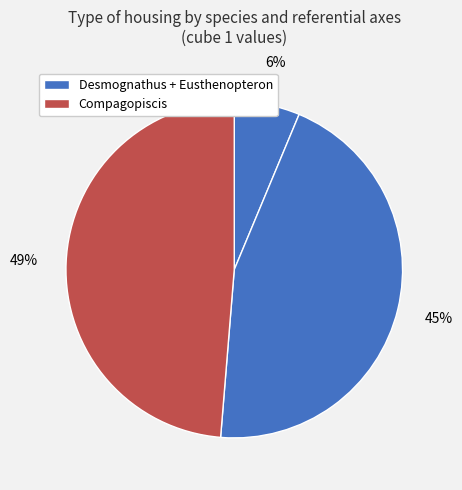

How many slices are in this pie chart?

3